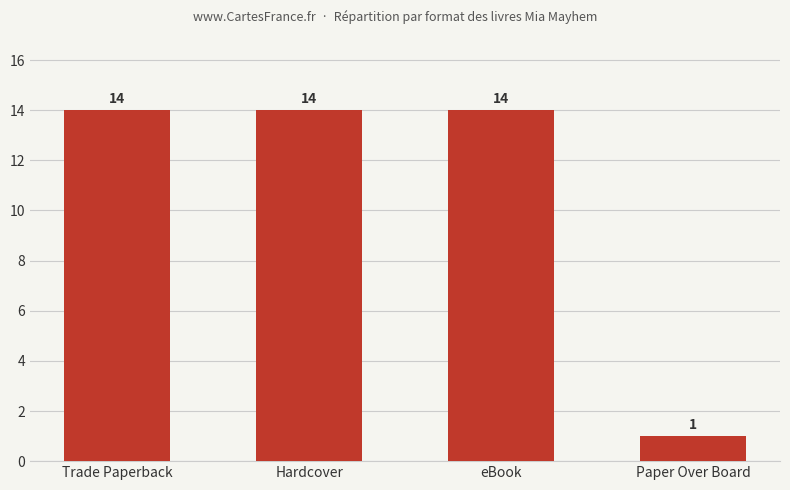

What value does the data have at eBook, to the nearest 10?

10